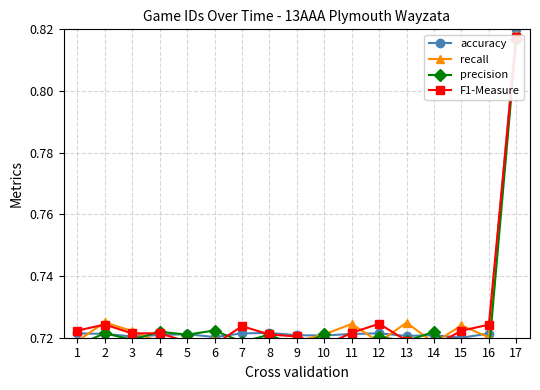

Reading left to right, extract all data points from this chart.

accuracy: 0.7	0.7	0.7	0.7	0.7	0.7	0.7	0.7	0.7	0.7	0.7	0.7	0.7	0.7	0.7	0.7	0.8
recall: 0.7	0.7	0.7	0.7	0.7	0.7	0.7	0.7	0.7	0.7	0.7	0.7	0.7	0.7	0.7	0.7	0.8
precision: 0.7	0.7	0.7	0.7	0.7	0.7	0.7	0.7	0.7	0.7	0.7	0.7	0.7	0.7	0.7	0.7	0.8
F1-Measure: 0.7	0.7	0.7	0.7	0.7	0.7	0.7	0.7	0.7	0.7	0.7	0.7	0.7	0.7	0.7	0.7	0.8